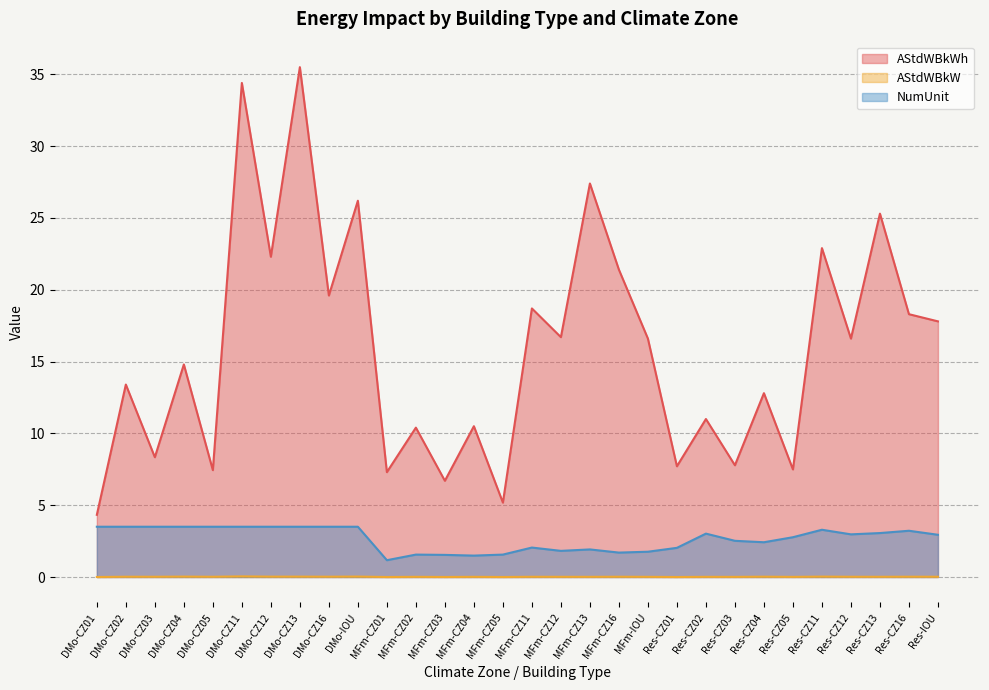

What is the spread (max minus min) of values at Res-CZ16?

18.3